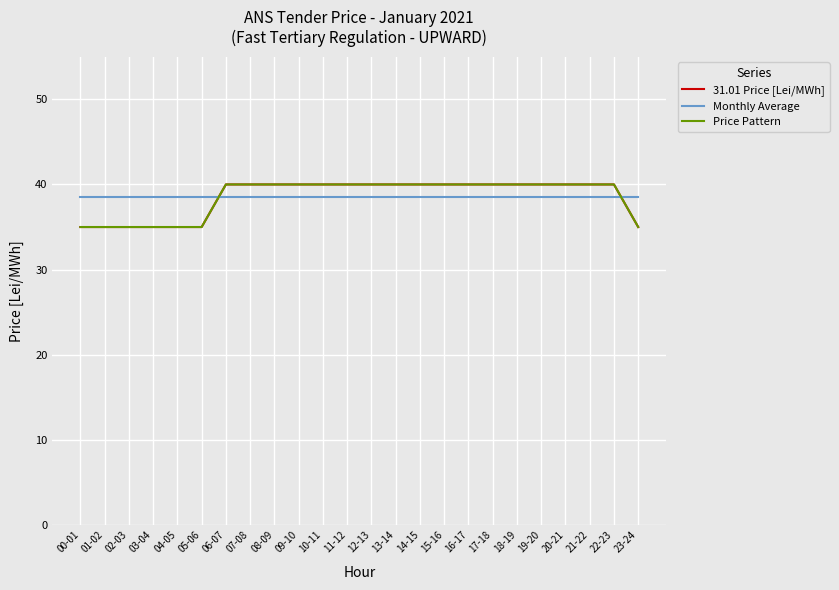

The value of 31.01 Price [Lei/MWh] at 18-19 is 40.0. True or false?

True